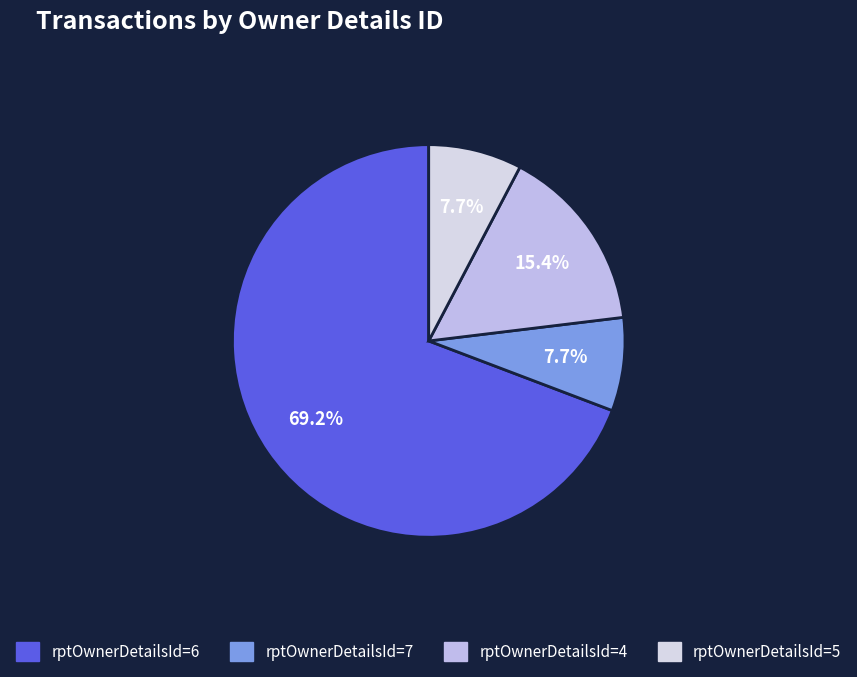

How many segments does this pie chart have?

4